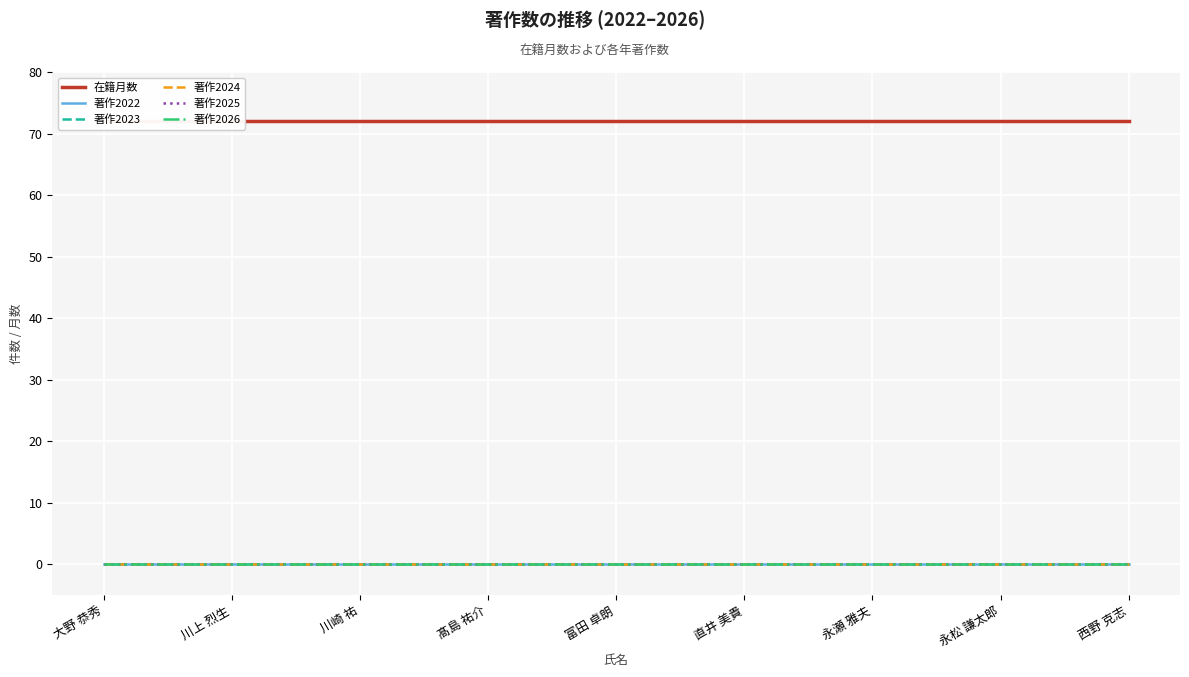

Which series has the largest total across all categories?

在籍月数